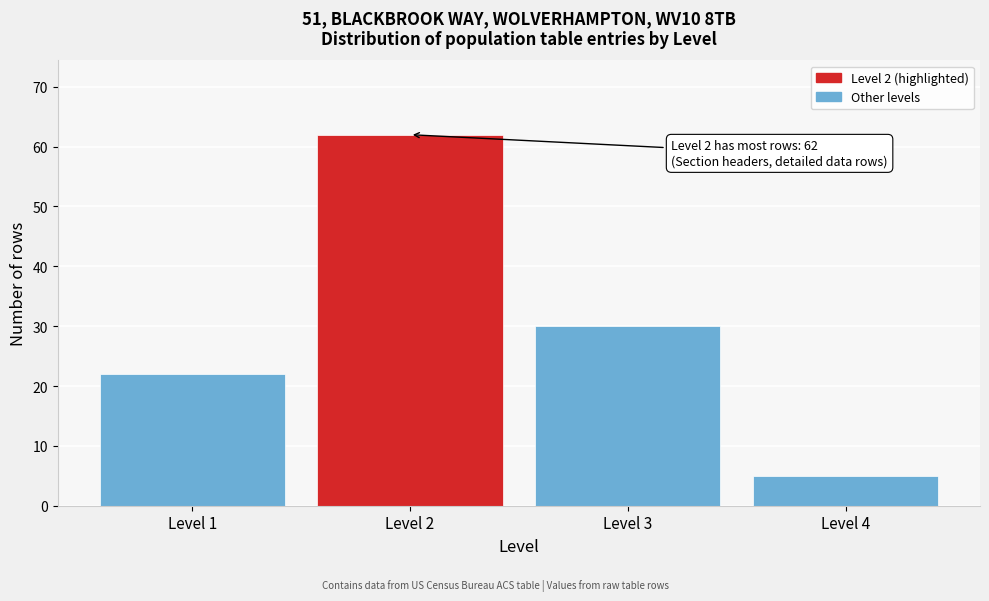

Reading left to right, what are all the values shown in this chart?

22	62	30	5